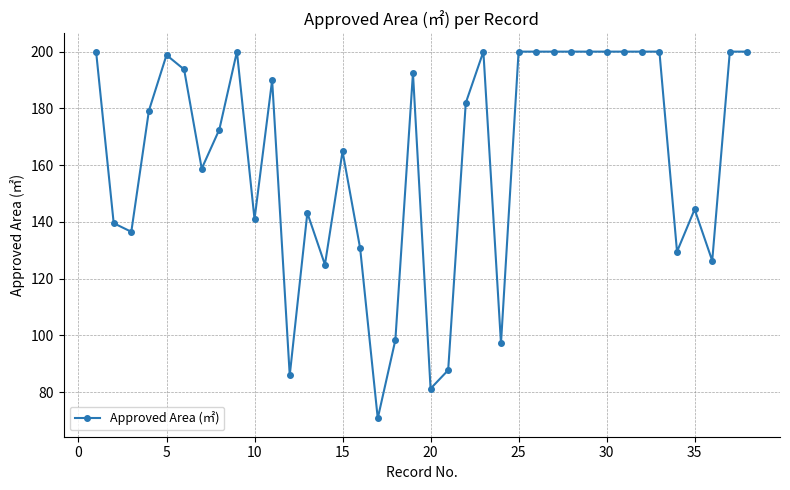

What is the value of the 24th point from the left?

97.2